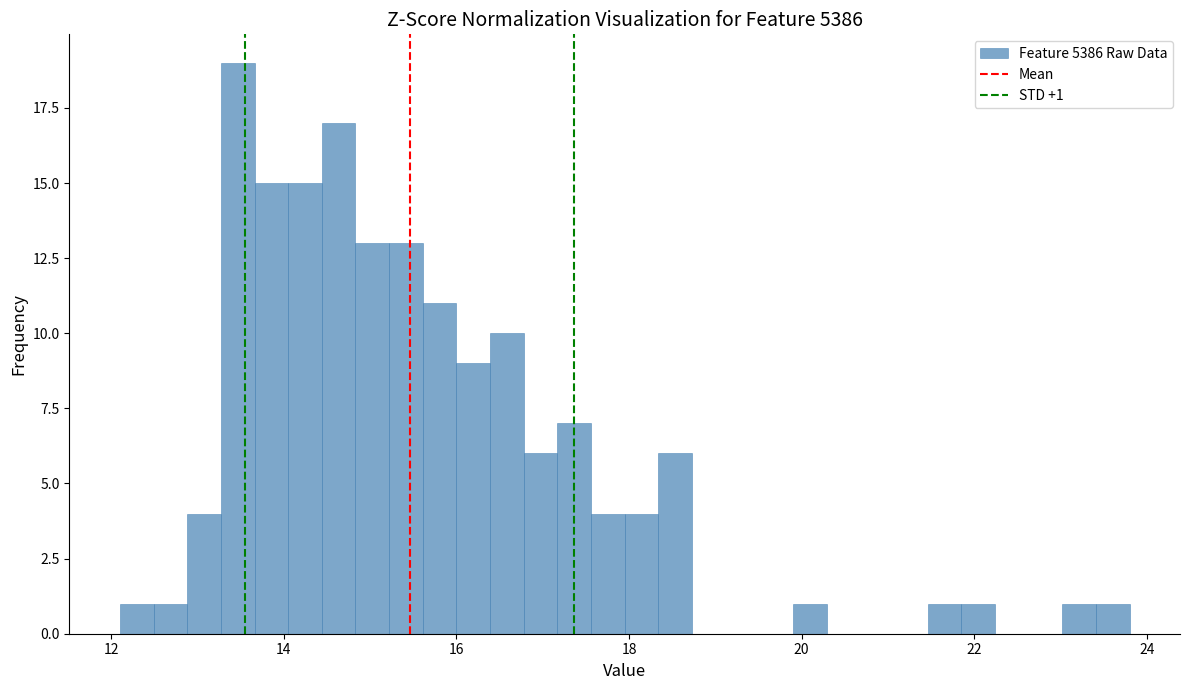

Around what value on the x-axis is the tallest bar? Give the approximate position of its centre, as read against the axis.

13.4